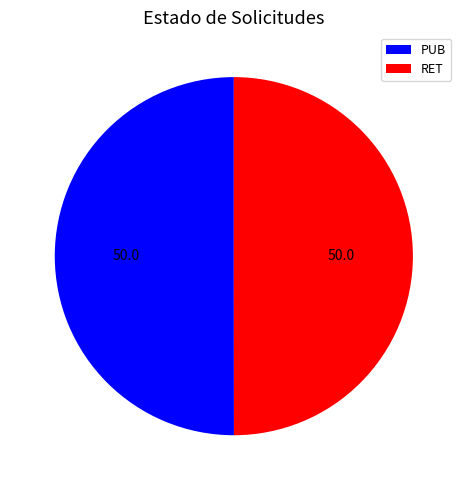

Count the number of slices in the pie.

2